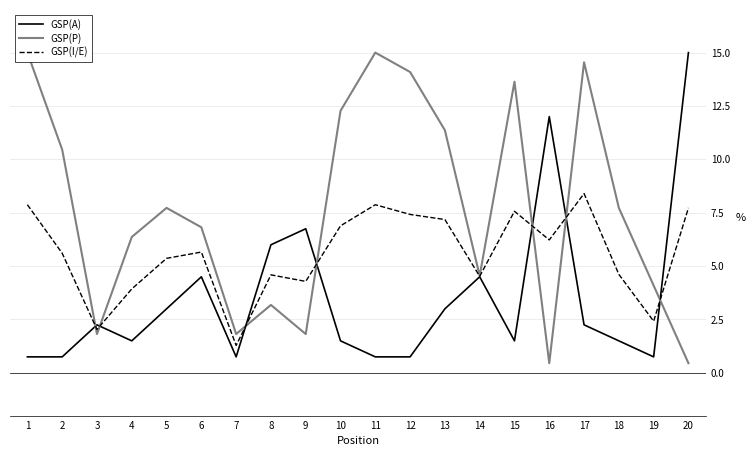

How many data points in GSP(P) are less than 7?

10